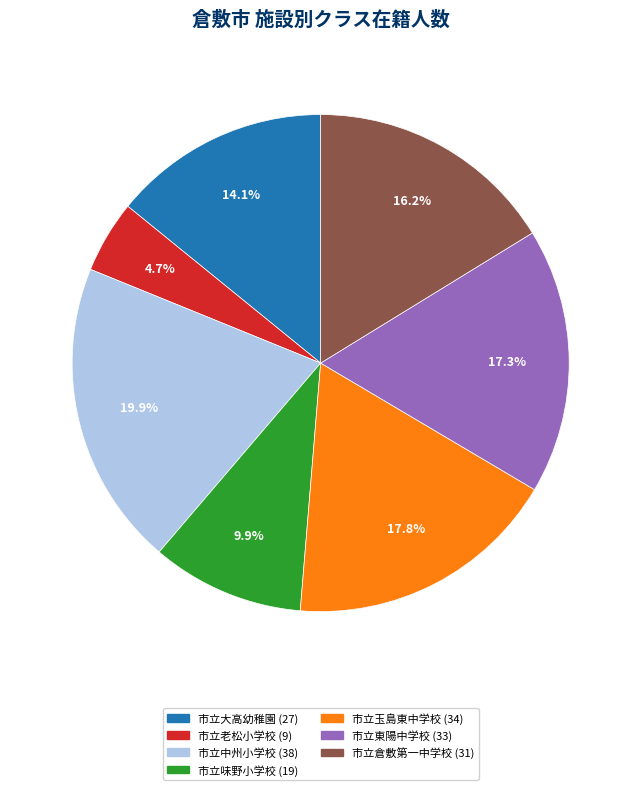

Is there a majority slice in this chart?

No